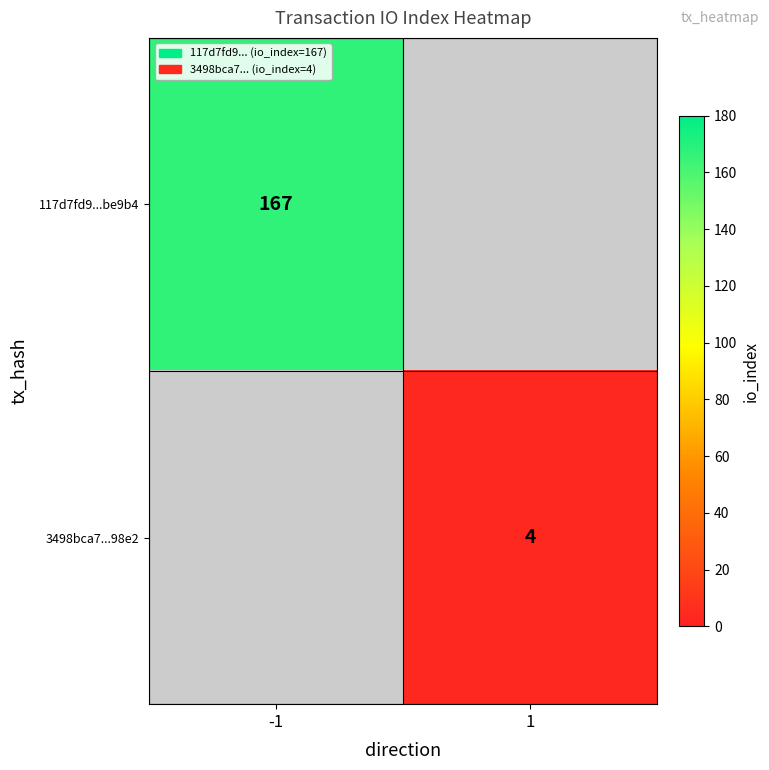

The value of 117d7fd9...be9b4 at -1 is 167. True or false?

True